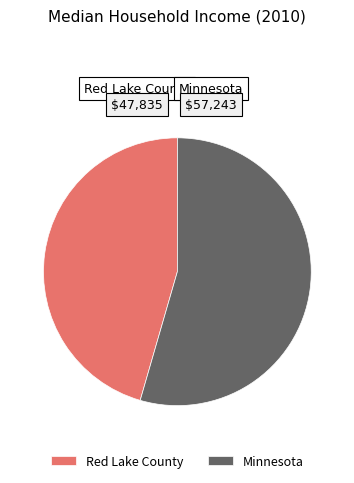

Which has a higher value, Minnesota or Red Lake County?

Minnesota